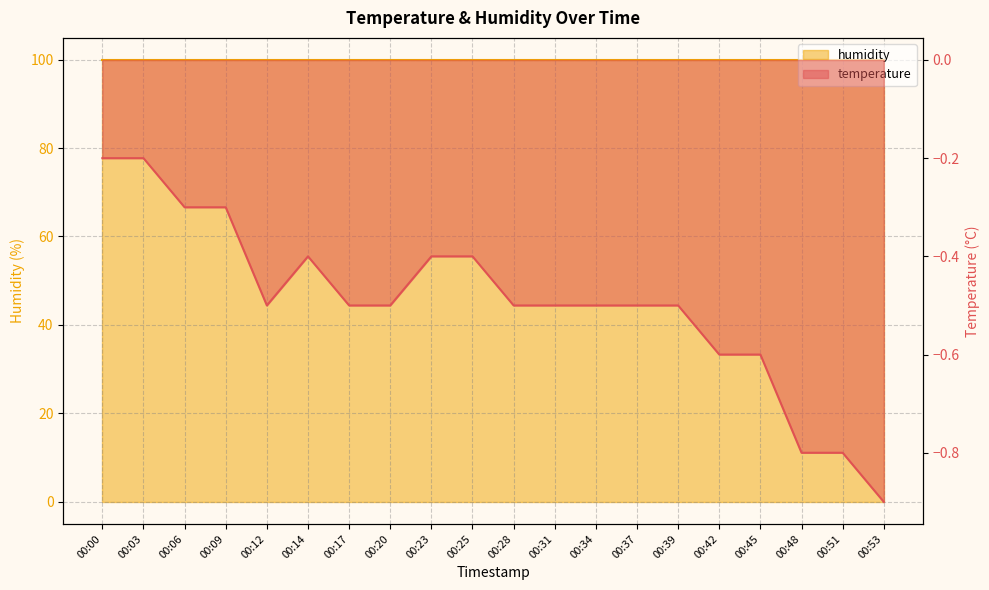

Where is the first local minimum?

00:12